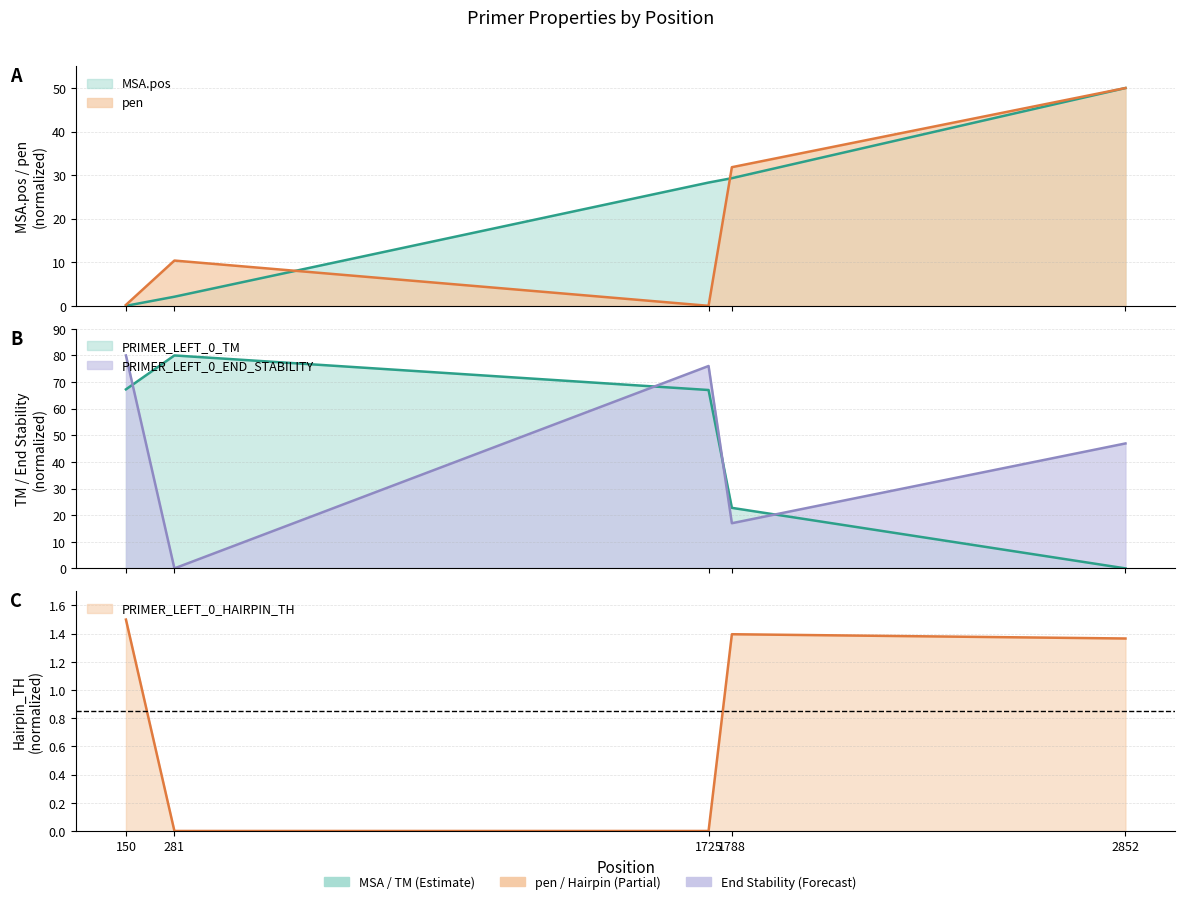

True or false: MSA.pos has more than 1 points higher than both neighbors.

False